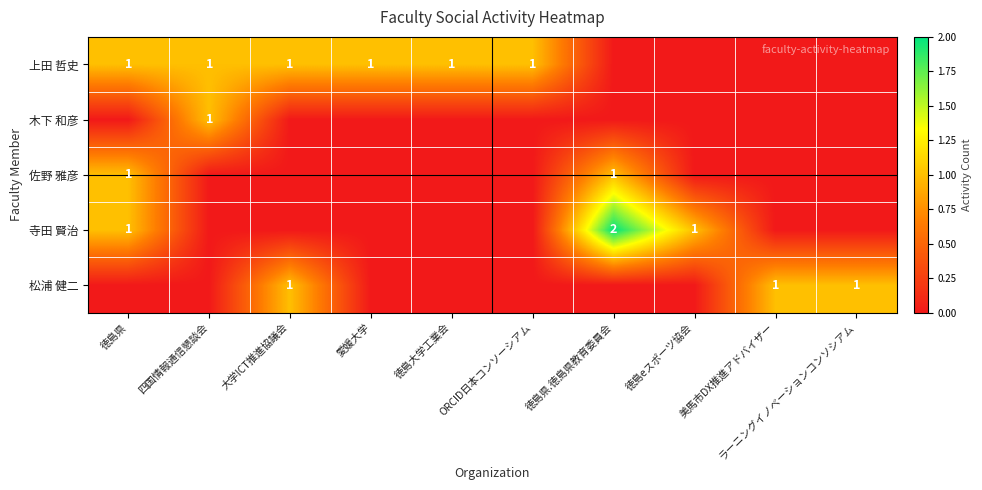

The value of 上田 哲史 at 四国情報通信懇談会 is 0. True or false?

False